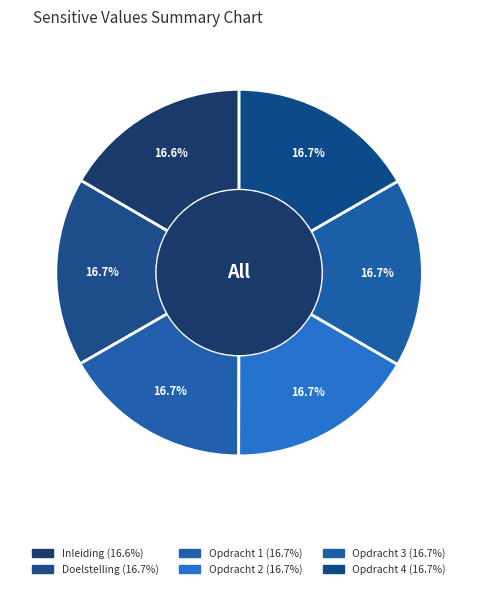

Which slice is the smallest?

Inleiding